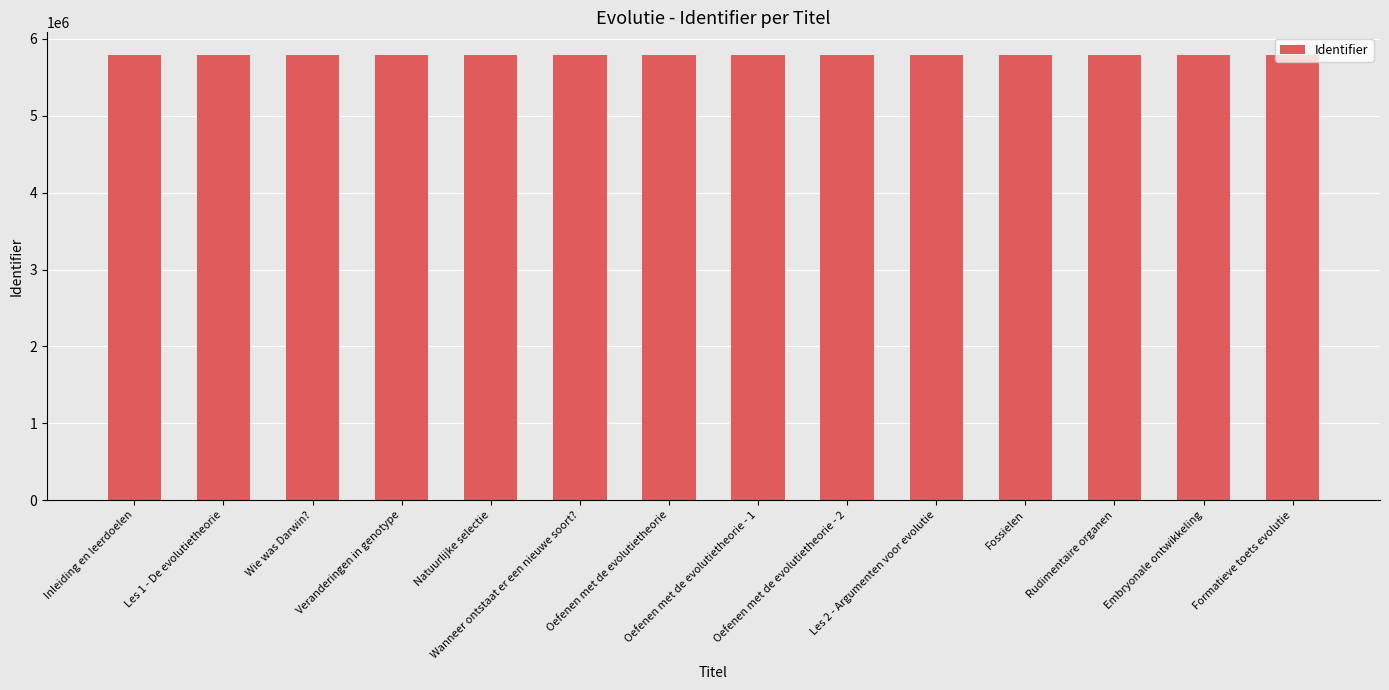

What is the average value?

5794216